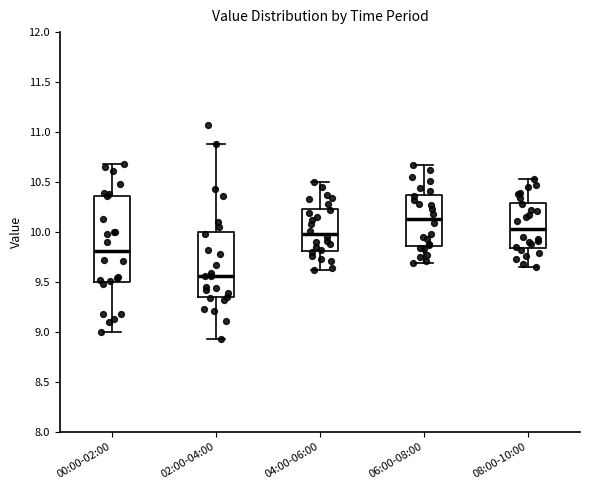

Reading left to right, transcribe this box plot: for each box, give where its median line is, the range the box spans, and where its two whiskers end, as read against the y-axis. The values are not printed on the chart, so give them approximately, as read against the axis.

00:00-02:00: median 9.80, box 9.50 to 10.35, whiskers 9.00 to 10.70
02:00-04:00: median 9.55, box 9.35 to 10.00, whiskers 8.95 to 10.90
04:00-06:00: median 10.00, box 9.80 to 10.25, whiskers 9.60 to 10.50
06:00-08:00: median 10.15, box 9.85 to 10.35, whiskers 9.70 to 10.65
08:00-10:00: median 10.05, box 9.85 to 10.30, whiskers 9.65 to 10.55